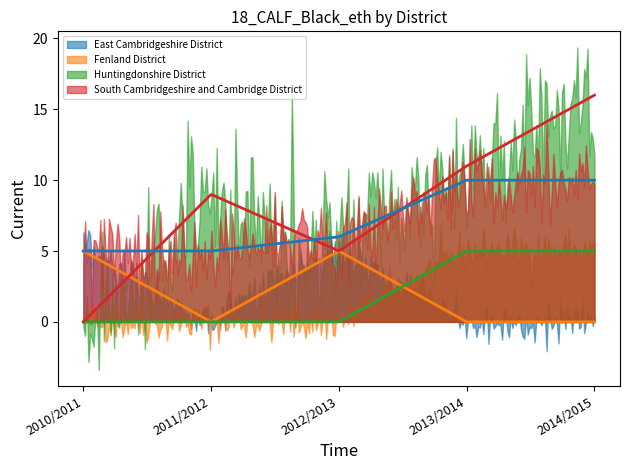

What is the total value across all series at 2011/2012?

14